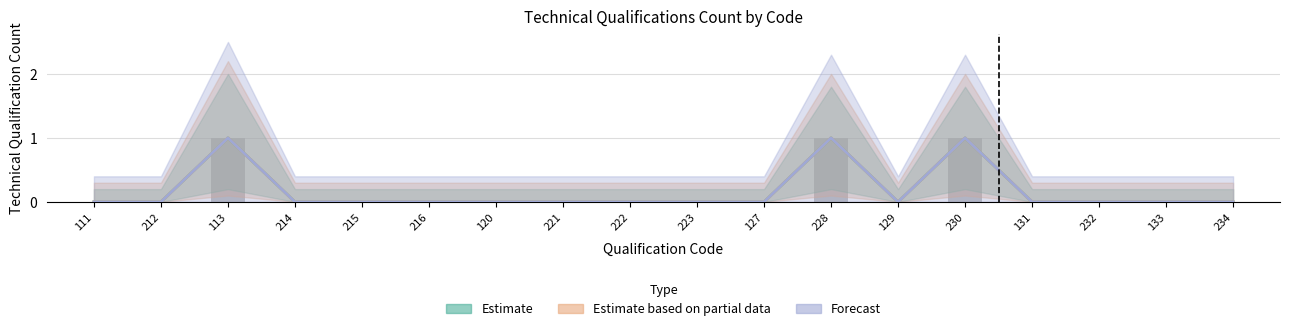

Reading left to right, list all the values displayed in this chart.

Estimate: 0	0	1	0	0	0	0	0	0	0	0	1	0	1	0	0	0	0
Estimate based on partial data: 0	0	1	0	0	0	0	0	0	0	0	1	0	1	0	0	0	0
Forecast: 0	0	1	0	0	0	0	0	0	0	0	1	0	1	0	0	0	0